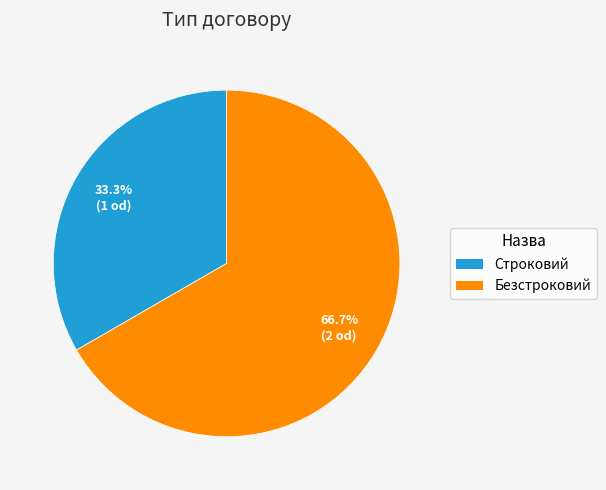

How many slices are in this pie chart?

2